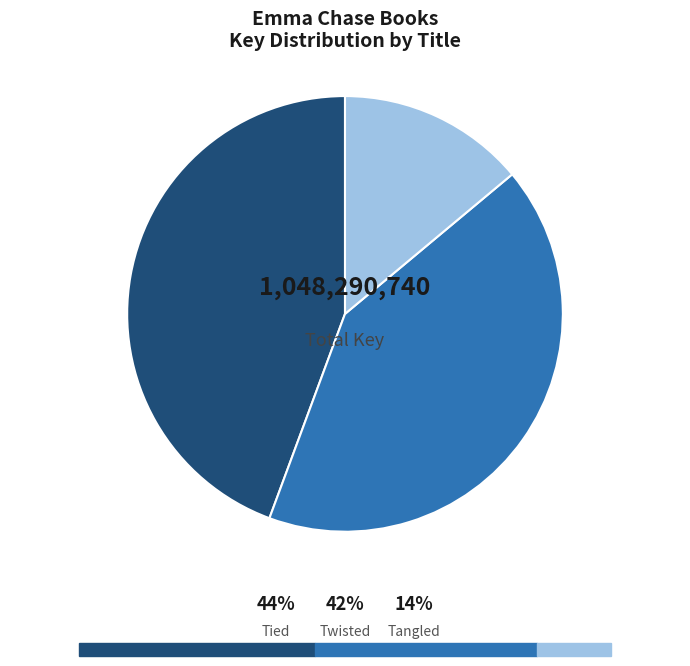

Does any single category account for the majority?

No